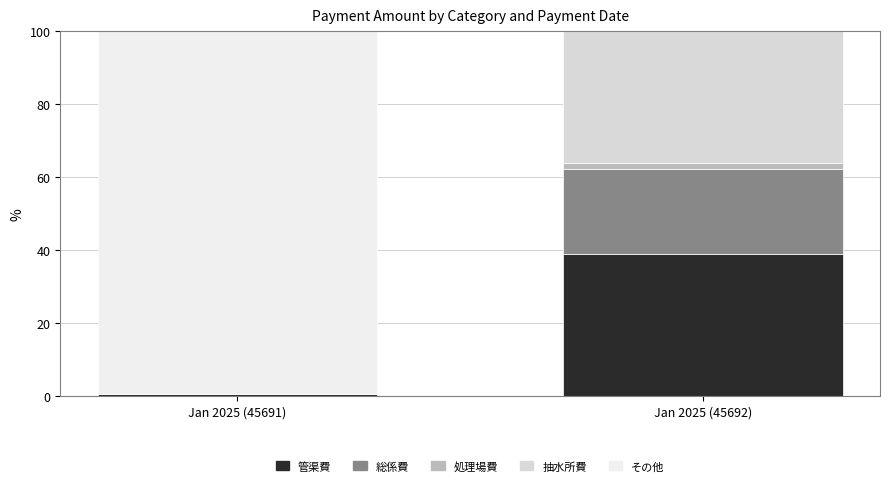

What is the sum of all 抽水所費 values?

36.1